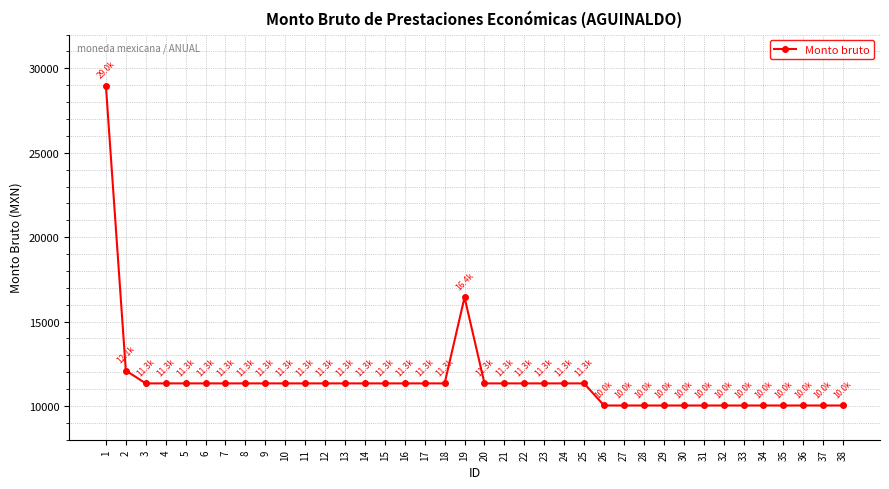

What is the greatest value displayed?

28982.0